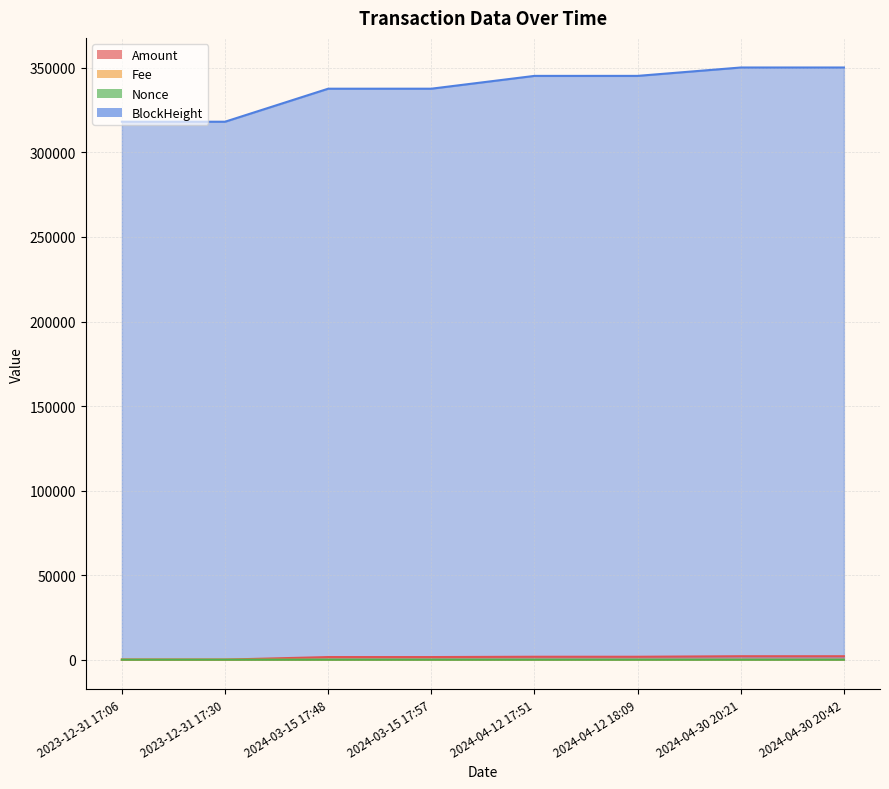

What is the difference between the maximum and minimum values in the Nonce series?

5.0